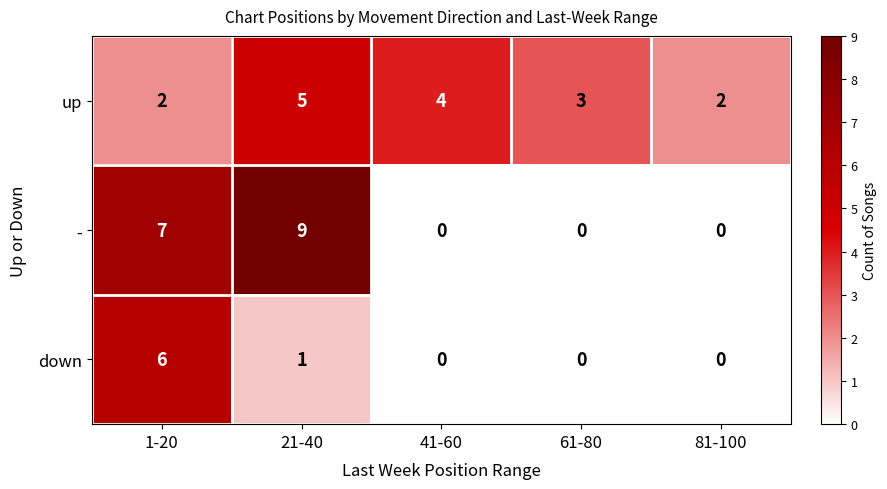

Which category has the highest value in the - series?

21-40